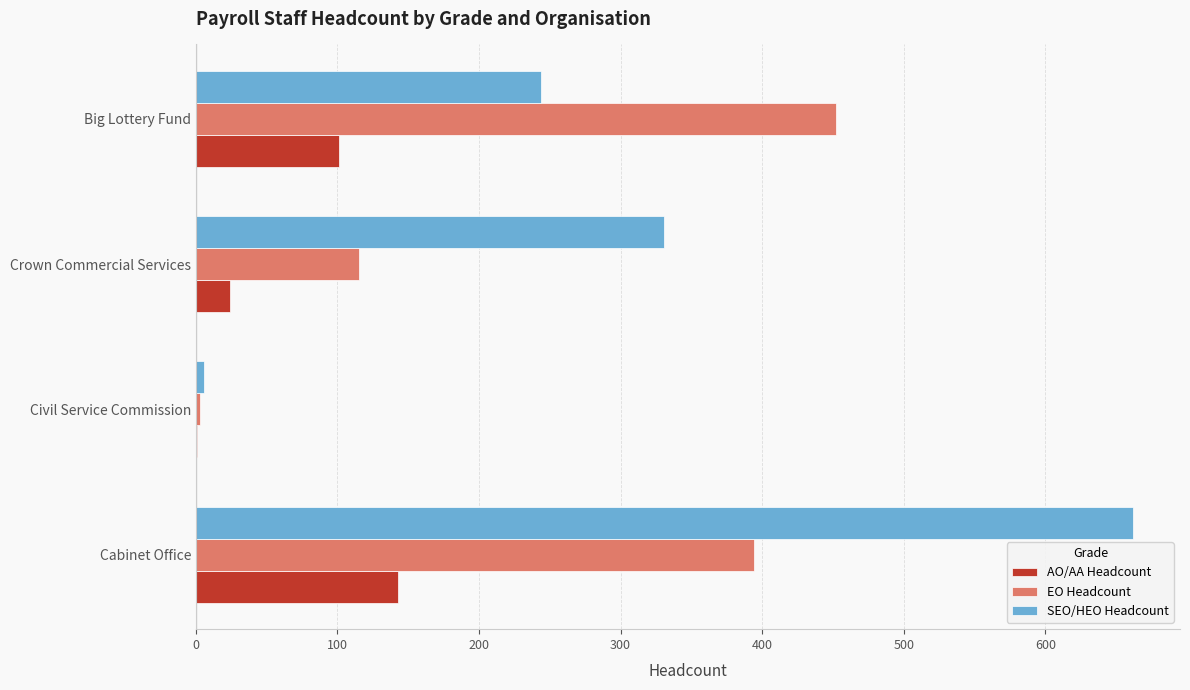

What is the sum of all AO/AA Headcount values?

269